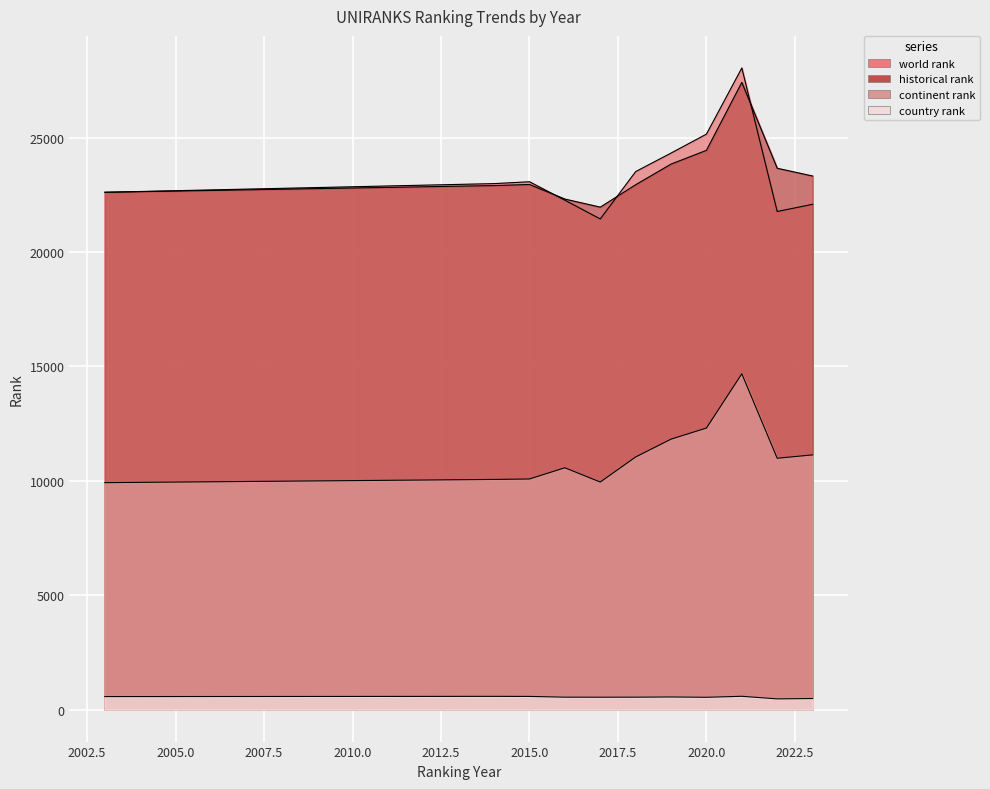

Rank the categories by historical rank value from lowest to highest.

2017, 2016, 2003, 2014, 2018, 2015, 2023, 2022, 2019, 2020, 2021